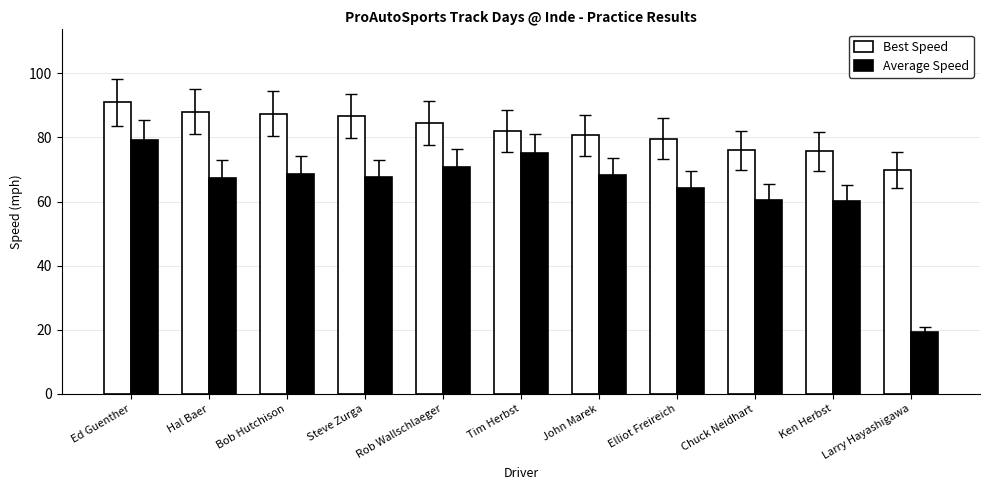

What is the label of the 6th bar from the right?

Tim Herbst